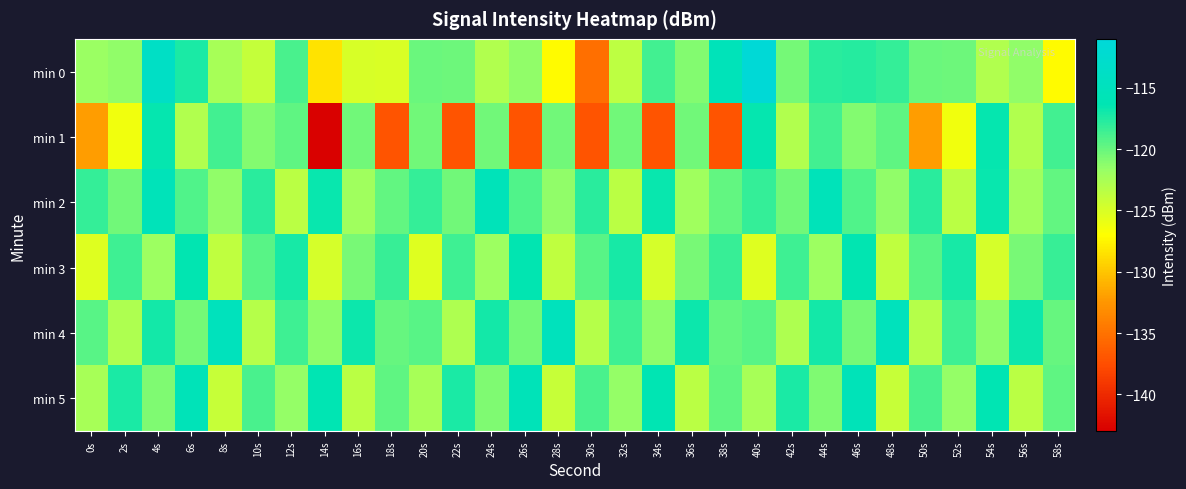

At how many categories does at least one series exceed -131?

30